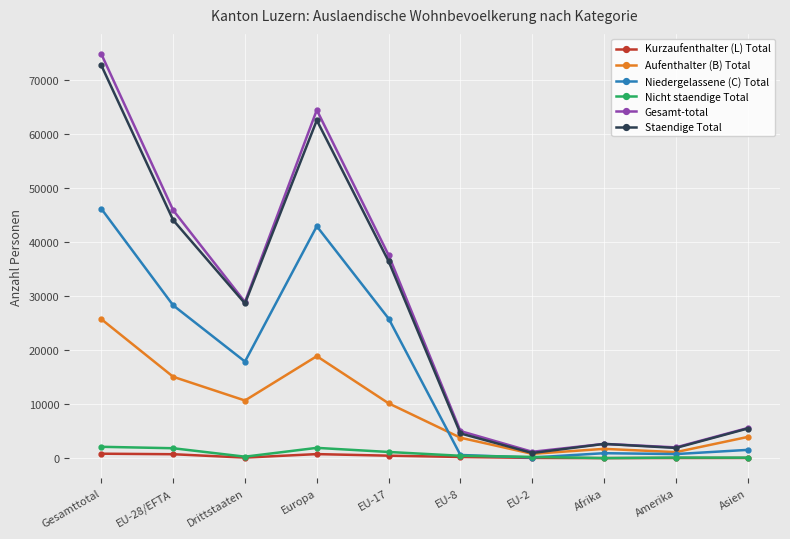

What is the label of the 5th point from the right?

EU-8